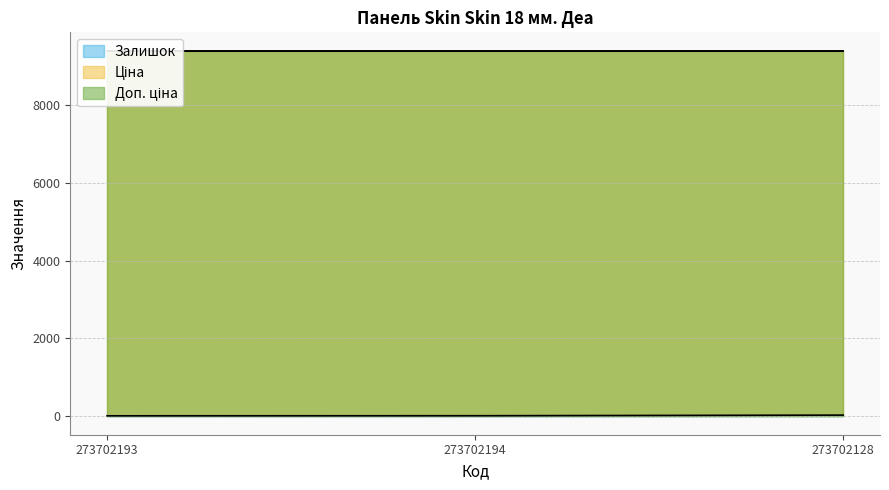

Between 273702193 and 273702194, which series saw the biggest shift?

Залишок